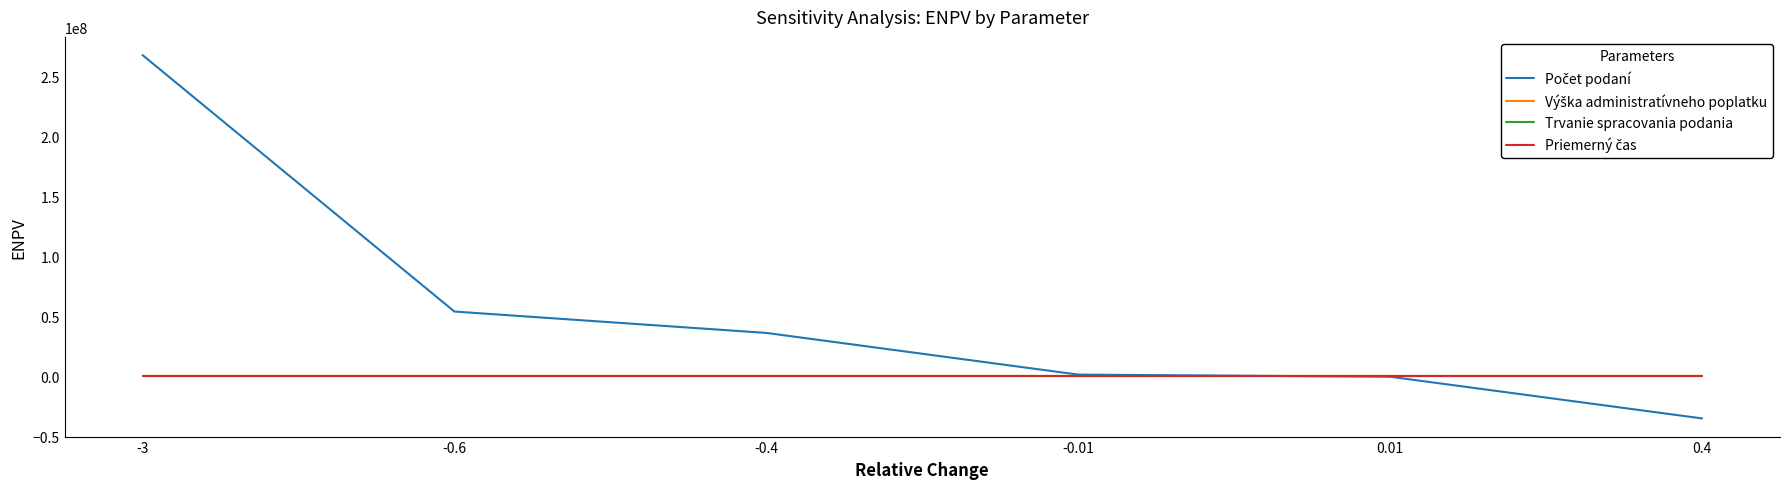

What is the sum of all Výška administratívneho poplatku values?

3791134.3